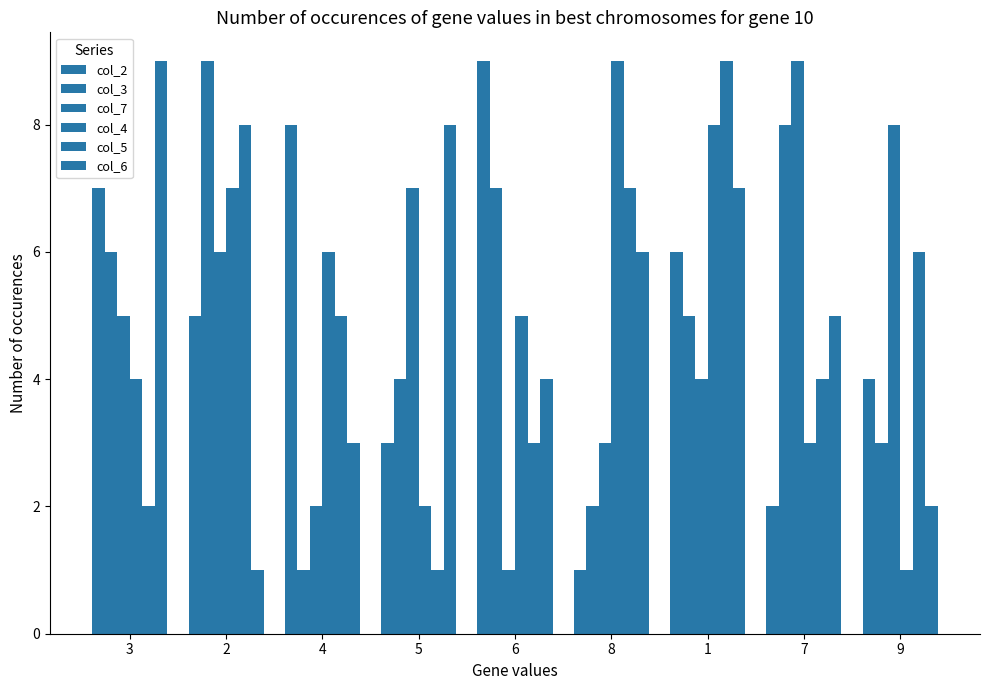

How many bars are there in each group?

6